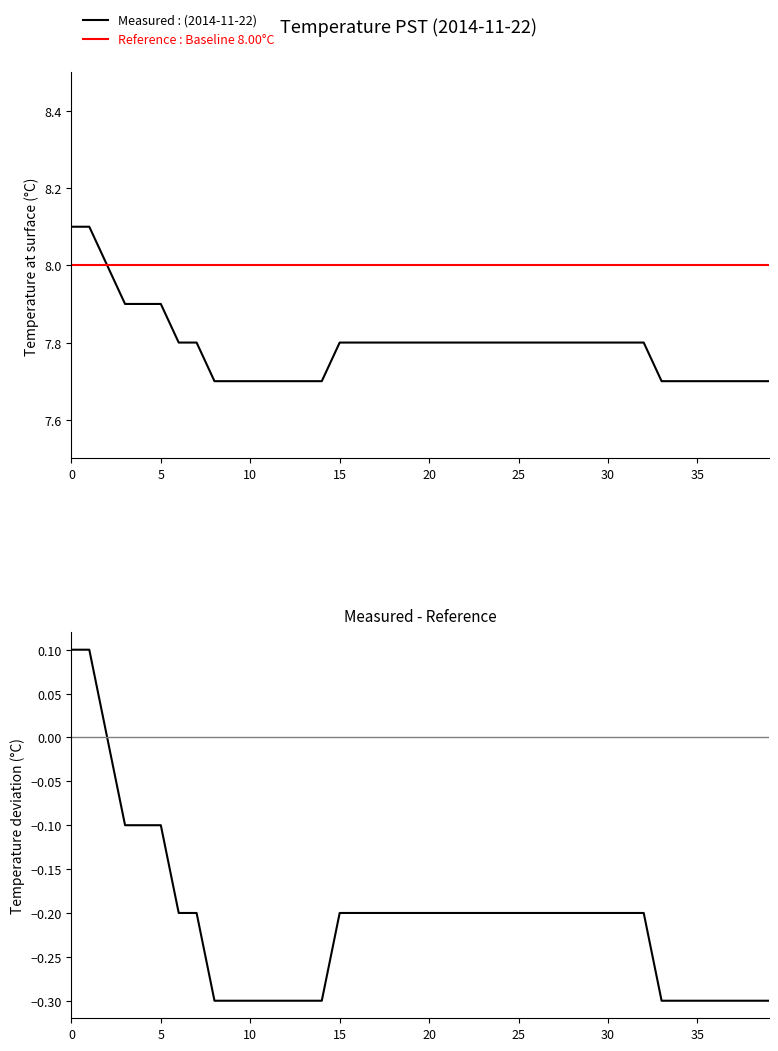

Count the Measured - Reference values in the range 0 to 1.

3